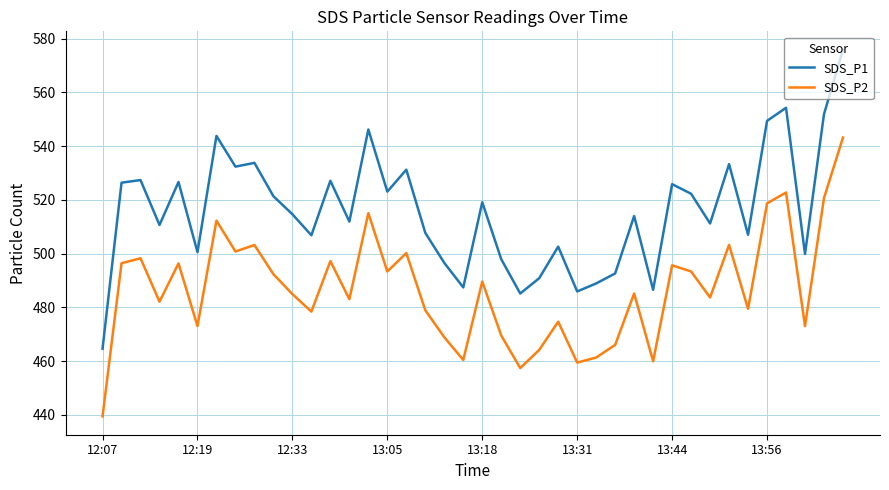

What is the maximum value shown in the chart?

575.9